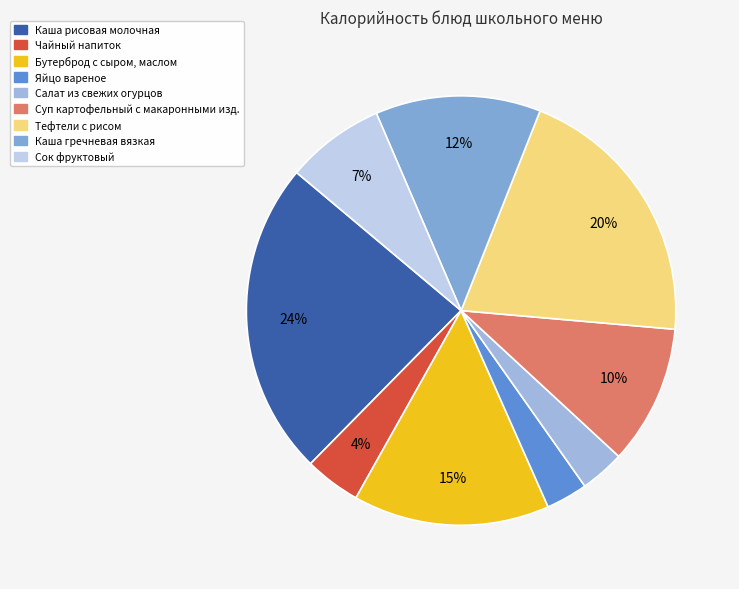

Does any single category account for the majority?

No